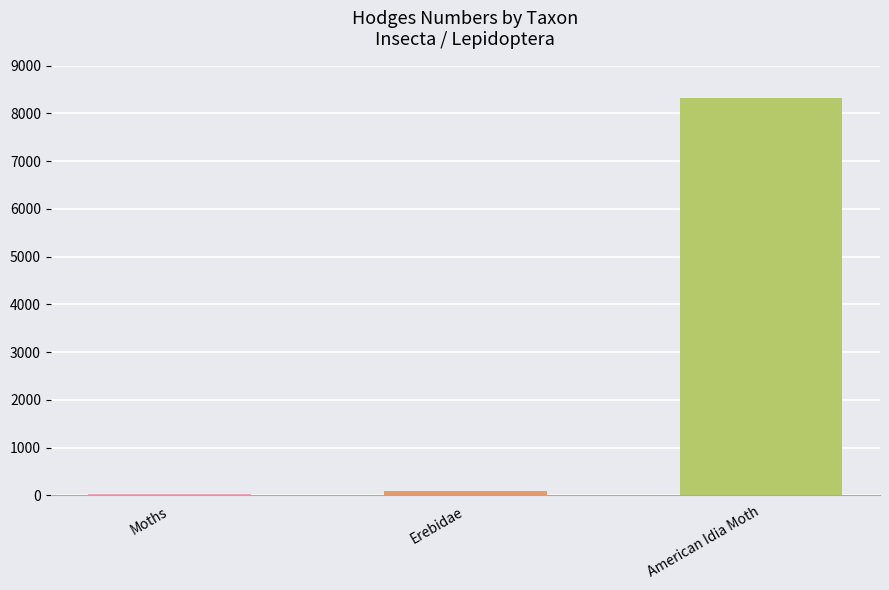

What position from the right is Erebidae?

2